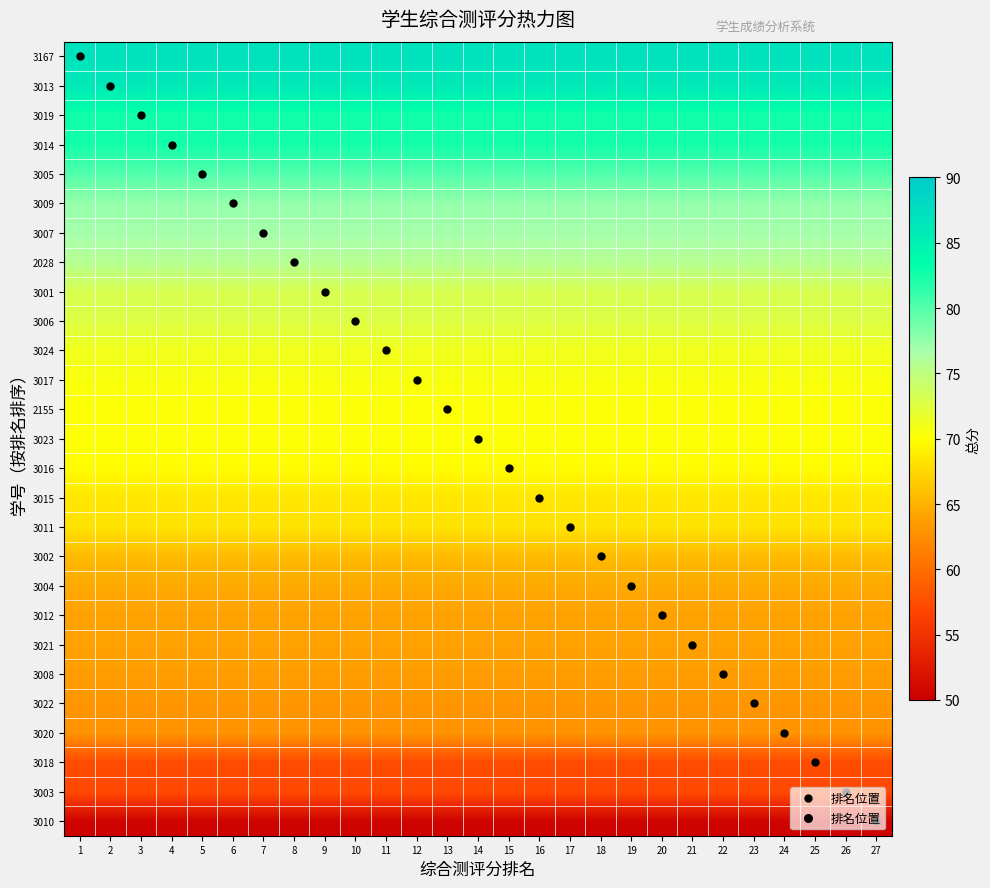

How many series are shown in this chart?

27